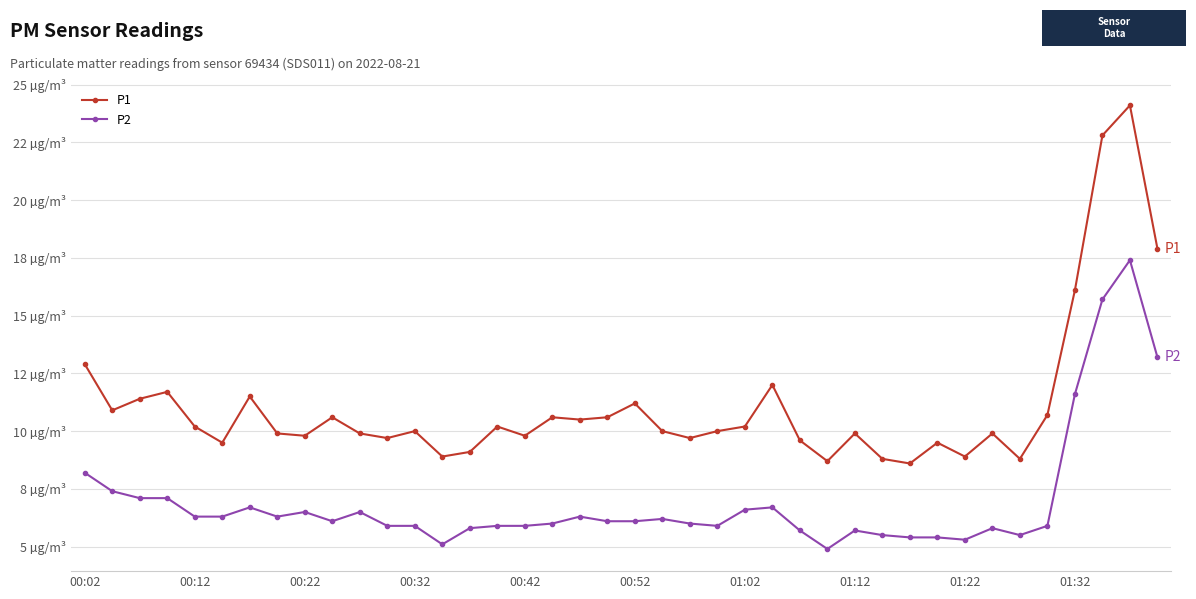

Does the chart have visible grid lines?

Yes